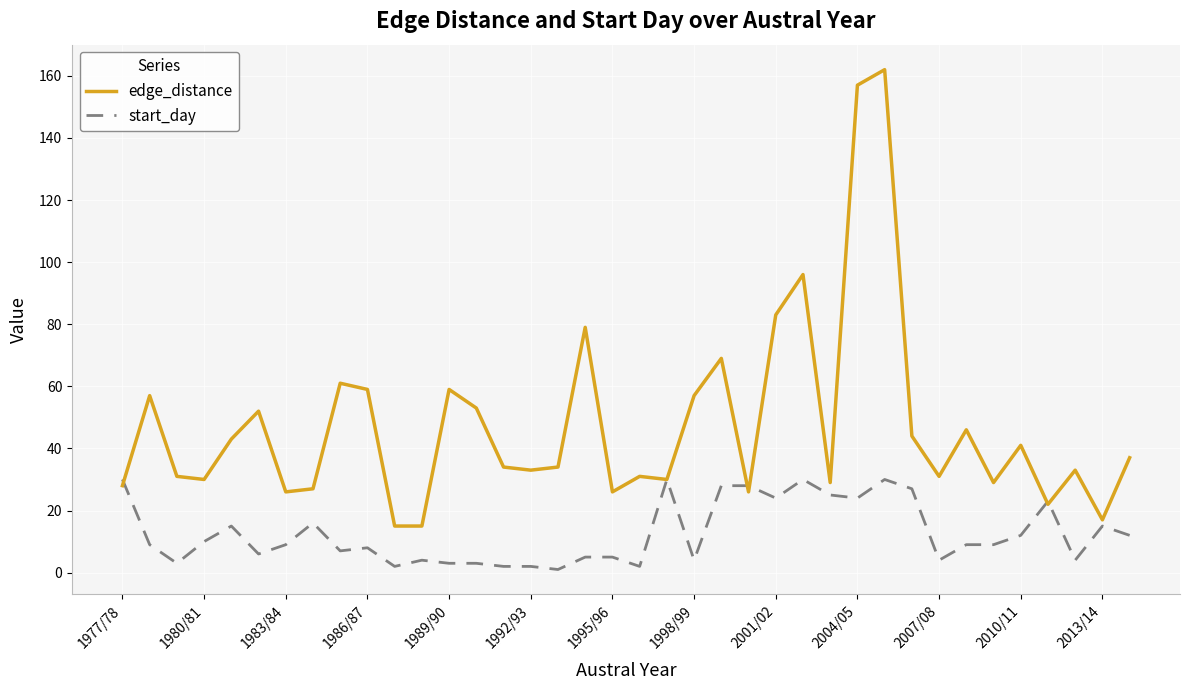

What is the greatest value displayed?

162